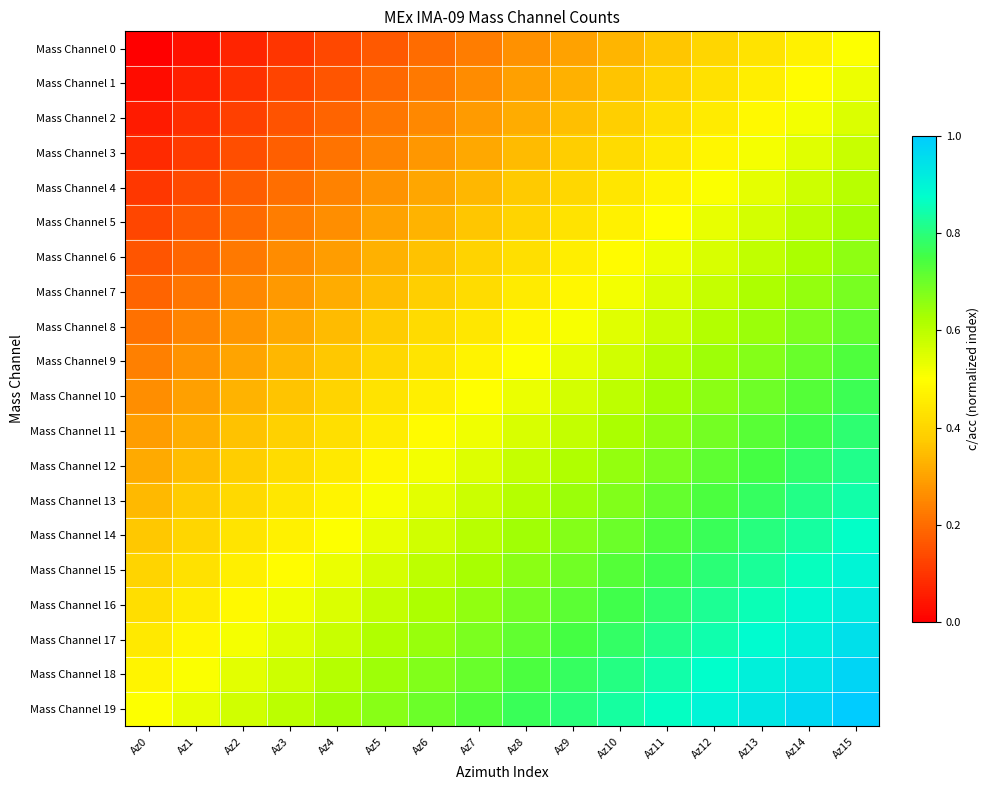

What is the maximum value shown in the chart?

1.0